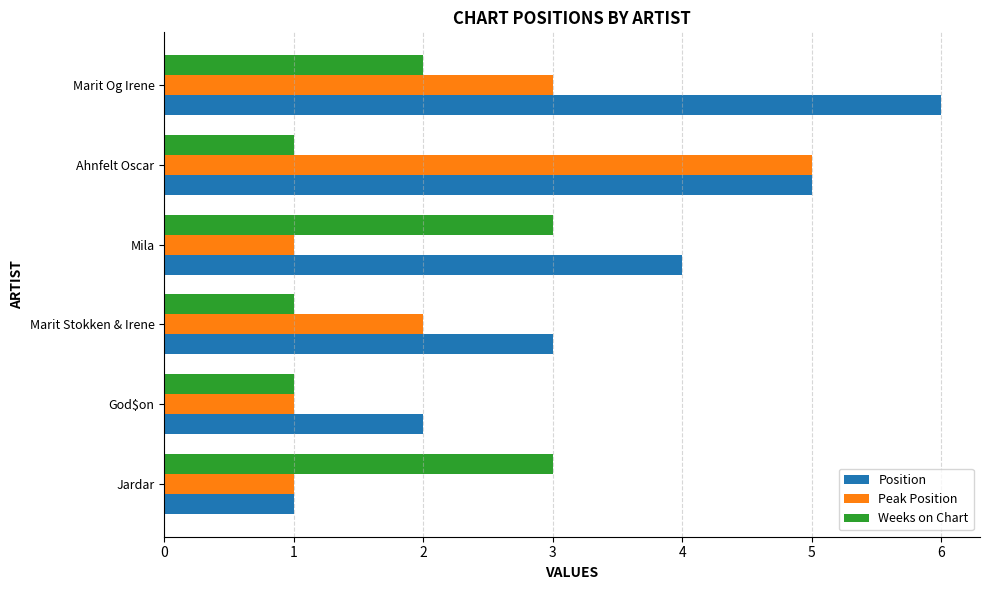

What is the sum of the Weeks on Chart values at Marit Og Irene and Ahnfelt Oscar?

3